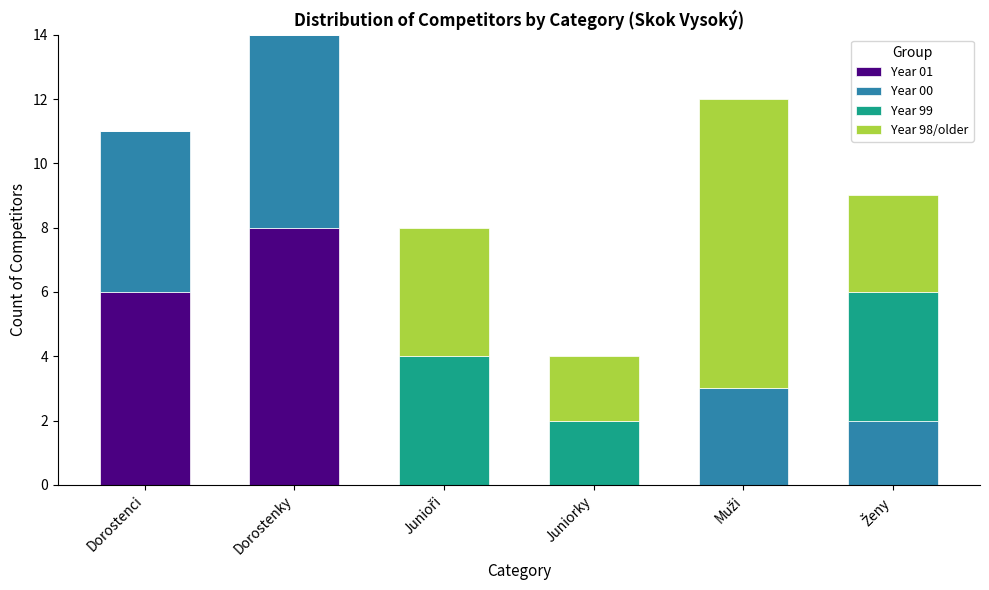

Which category has the highest value in the Year 01 series?

Dorostenky